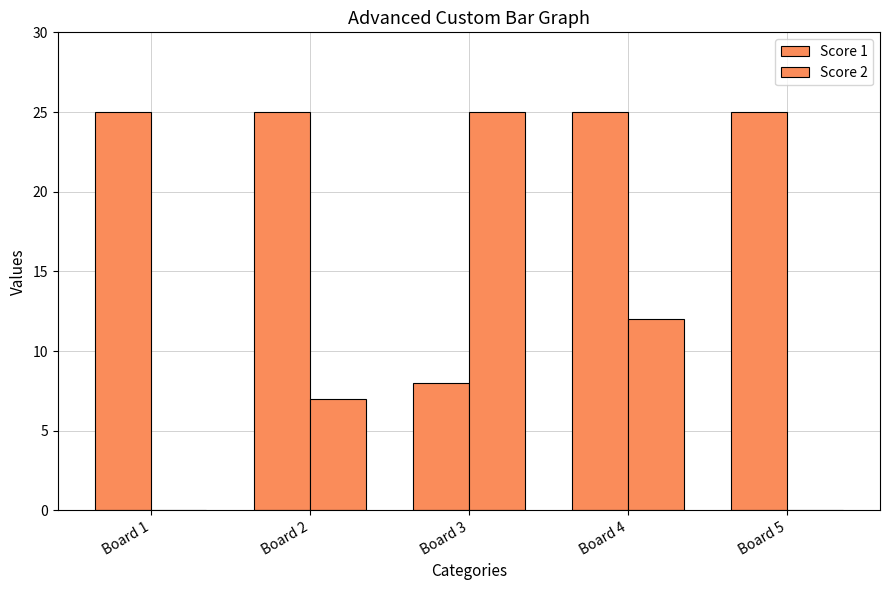

What is the average value of the Score 1 series?

22